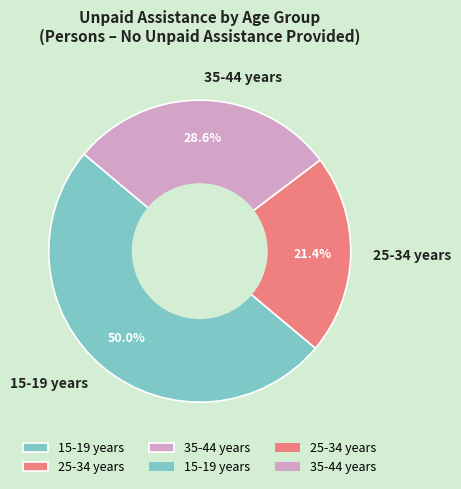

To the nearest percent, what is the difference between the 25-34 years and 35-44 years slice percentages?

7%